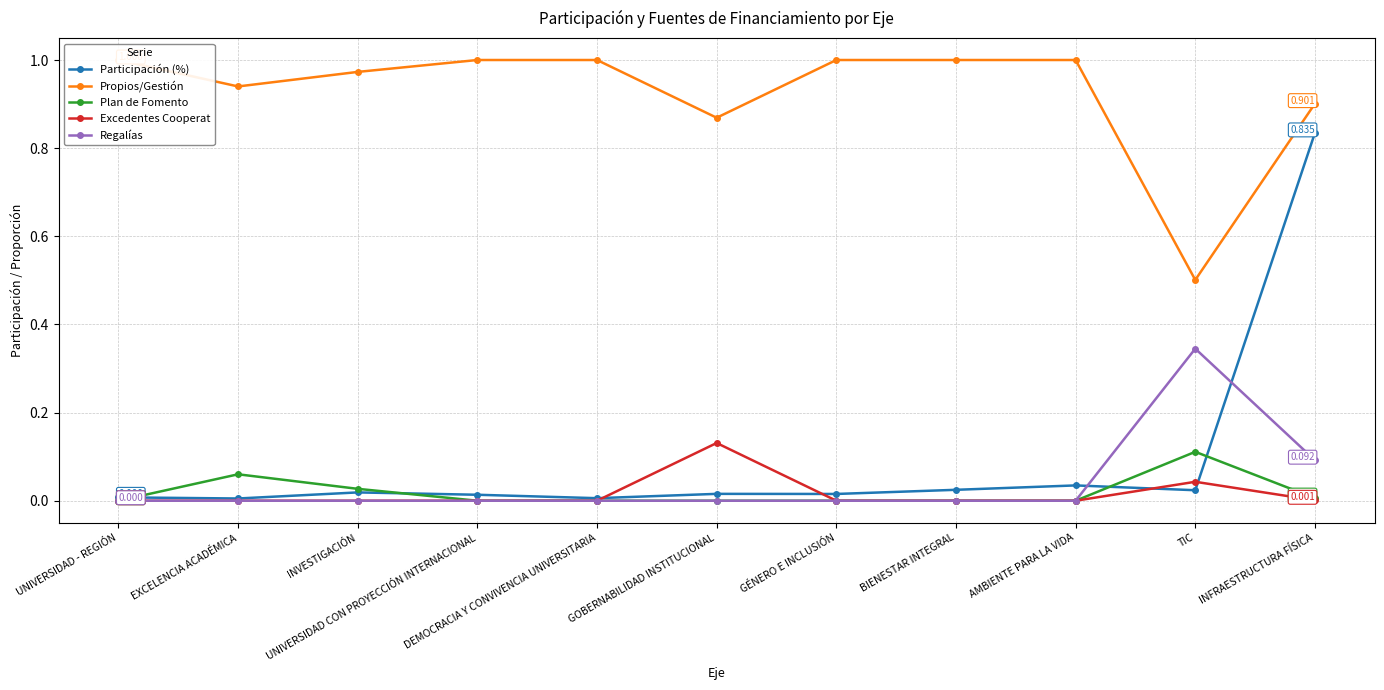

How many data points does each series have?

11